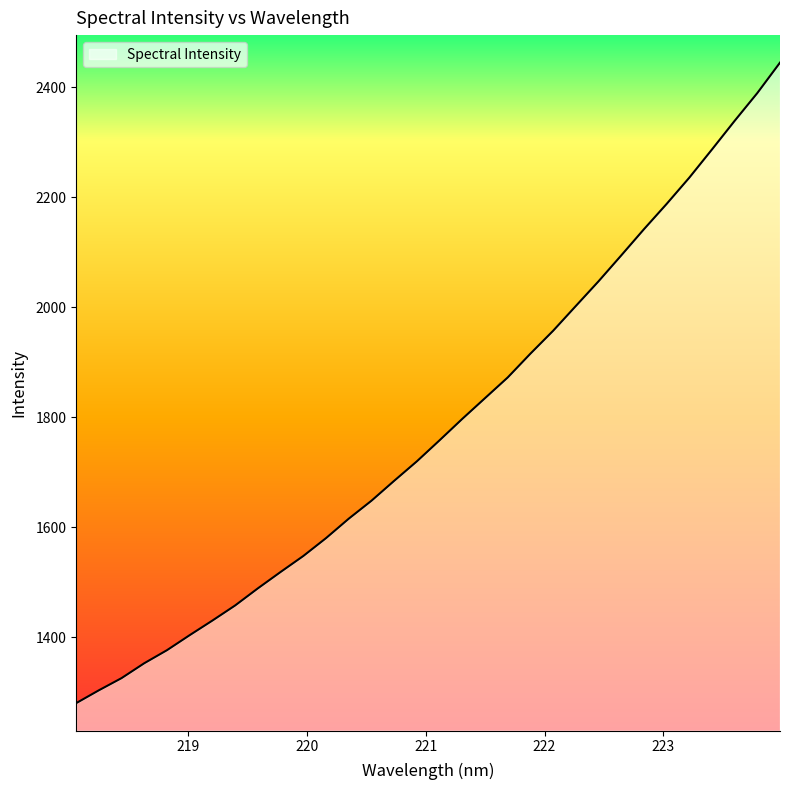

What is the maximum value shown in the chart?

2444.7